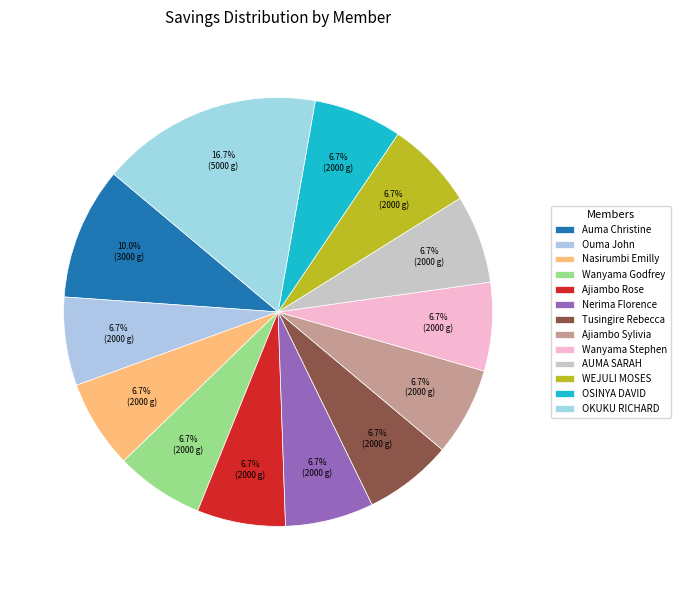

Count the number of slices in the pie.

13